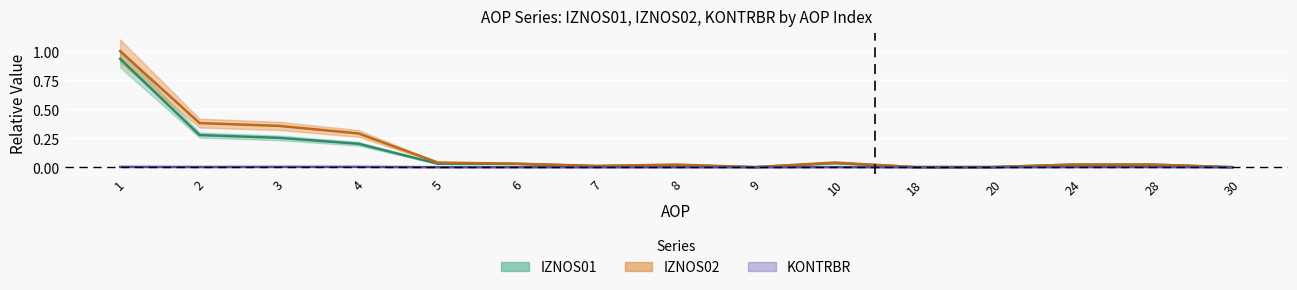

Reading left to right, extract all data points from this chart.

IZNOS01: 0.9	0.3	0.3	0.2	0.0	0.0	0.0	0.0	0.0	0.0	0.0	0.0	0.0	0.0	0.0
IZNOS02: 1.0	0.4	0.4	0.3	0.0	0.0	0.0	0.0	0.0	0.0	0.0	0.0	0.0	0.0	0.0
KONTRBR: 0.0	0.0	0.0	0.0	0.0	0.0	0.0	0.0	0.0	0.0	0.0	0.0	0.0	0.0	0.0